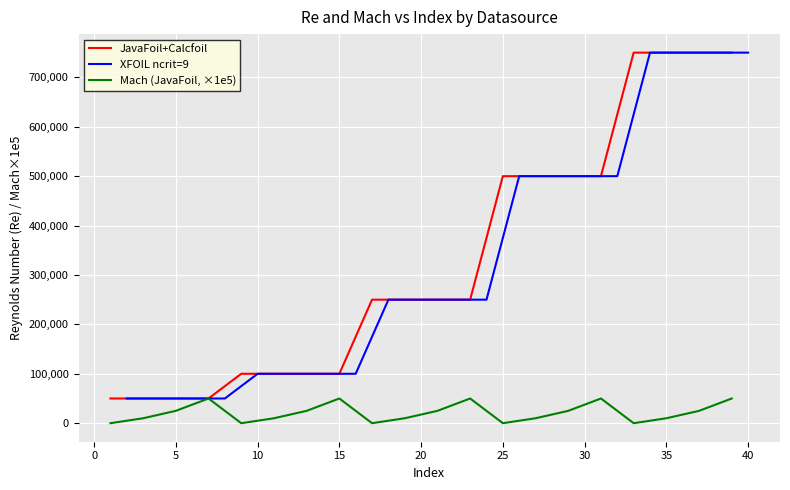

The value of JavaFoil+Calcfoil at 15 is 149890. True or false?

False